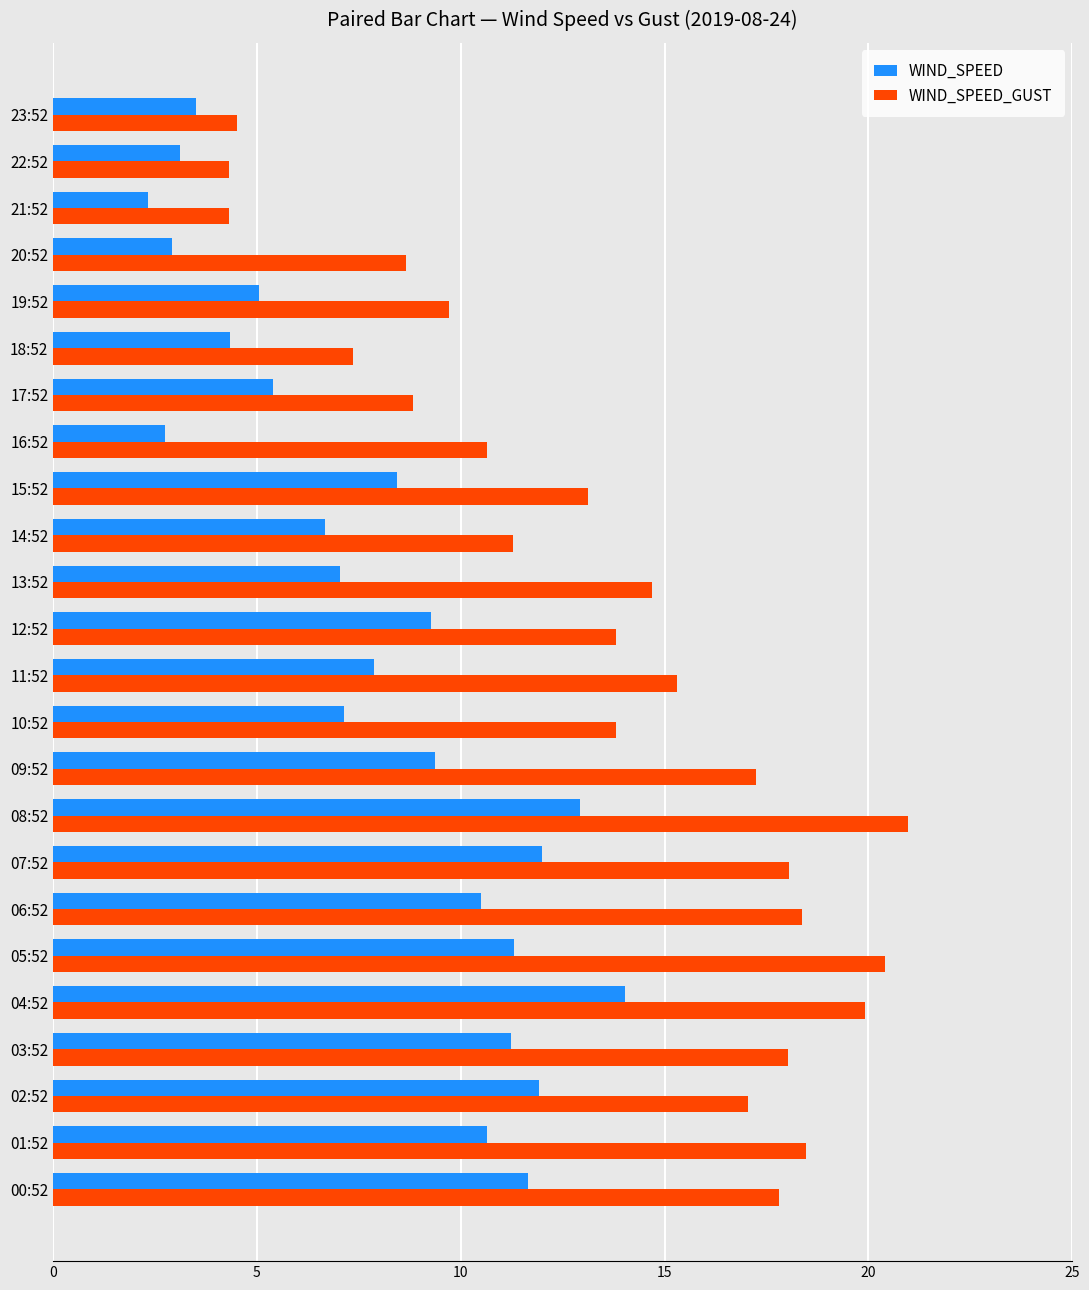

Count the number of data series in this chart.

2